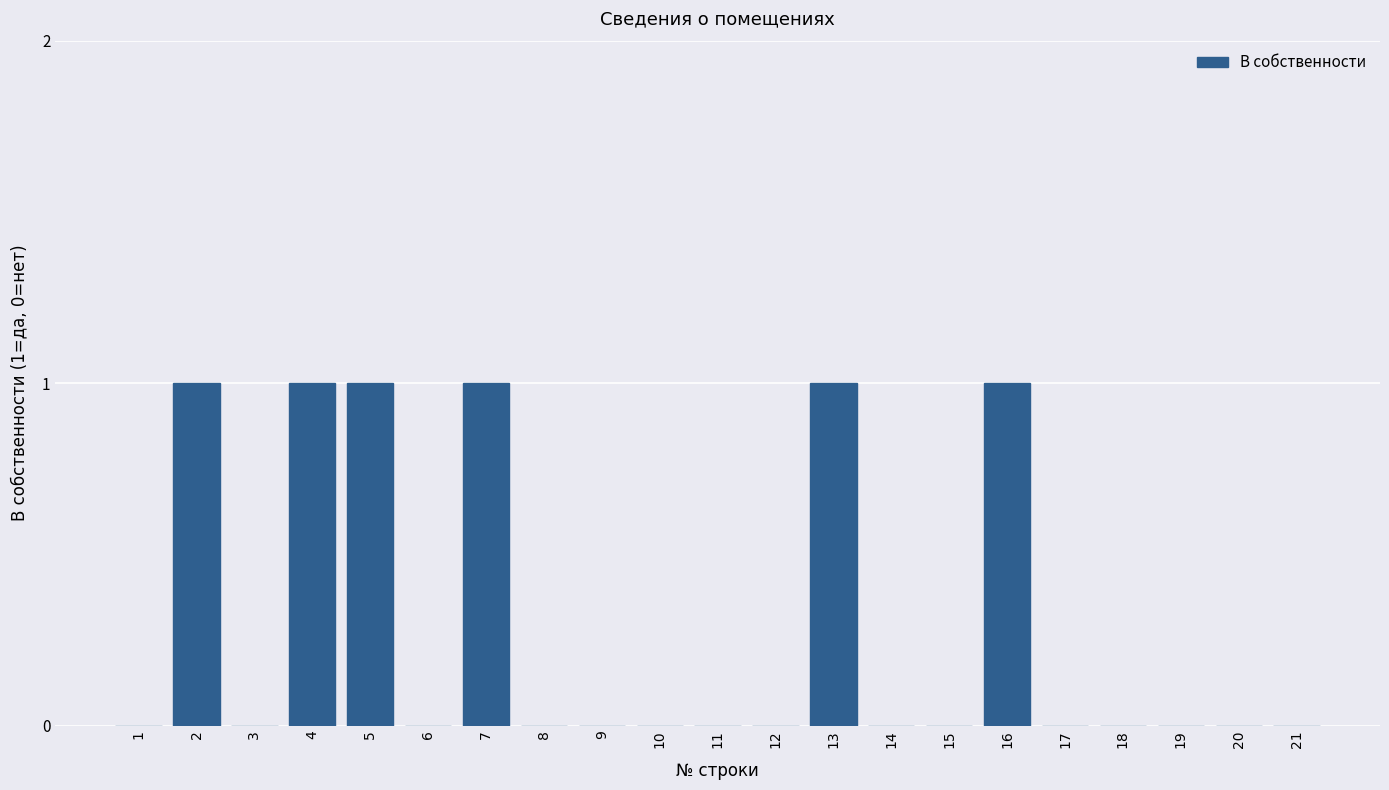

Reading left to right, list all the values displayed in this chart.

1=0	2=1	3=0	4=1	5=1	6=0	7=1	8=0	9=0	10=0	11=0	12=0	13=1	14=0	15=0	16=1	17=0	18=0	19=0	20=0	21=0